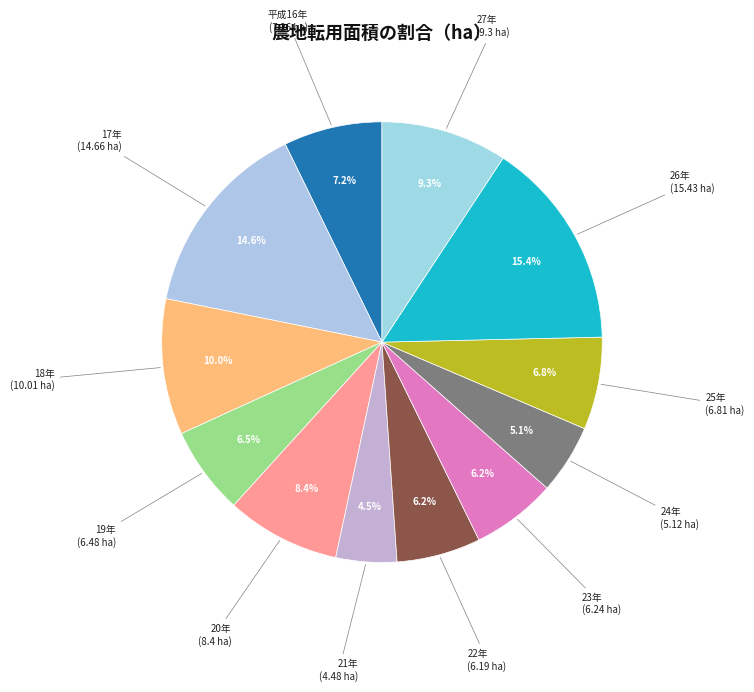

What is the largest slice in the pie chart?

26年